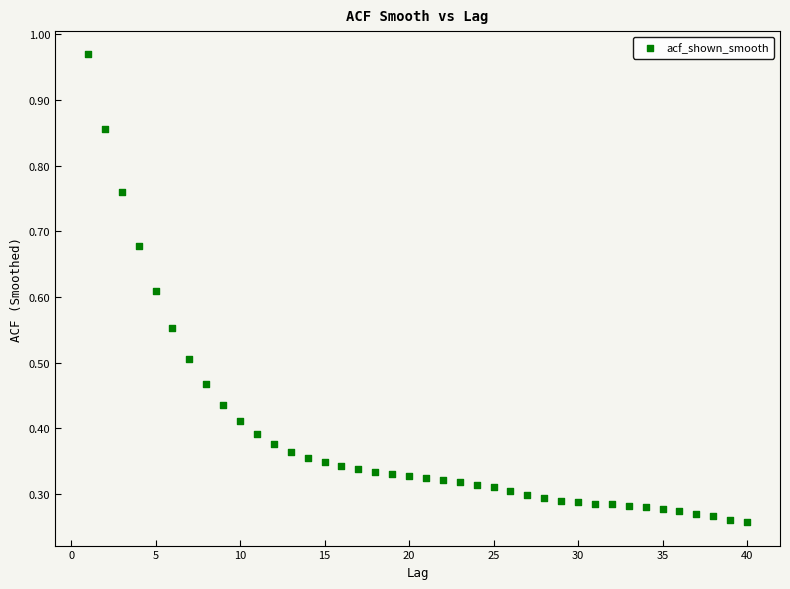

What is the range of X values (max minus min)?

39.0